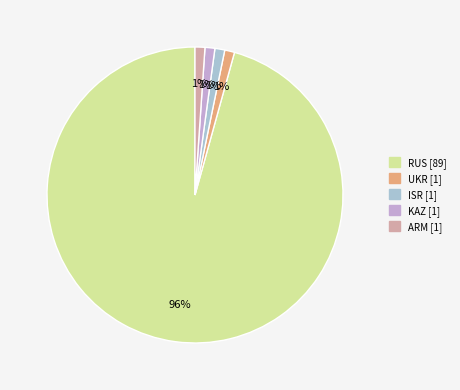

Rank the categories by value from highest to lowest.

RUS, UKR, ISR, KAZ, ARM